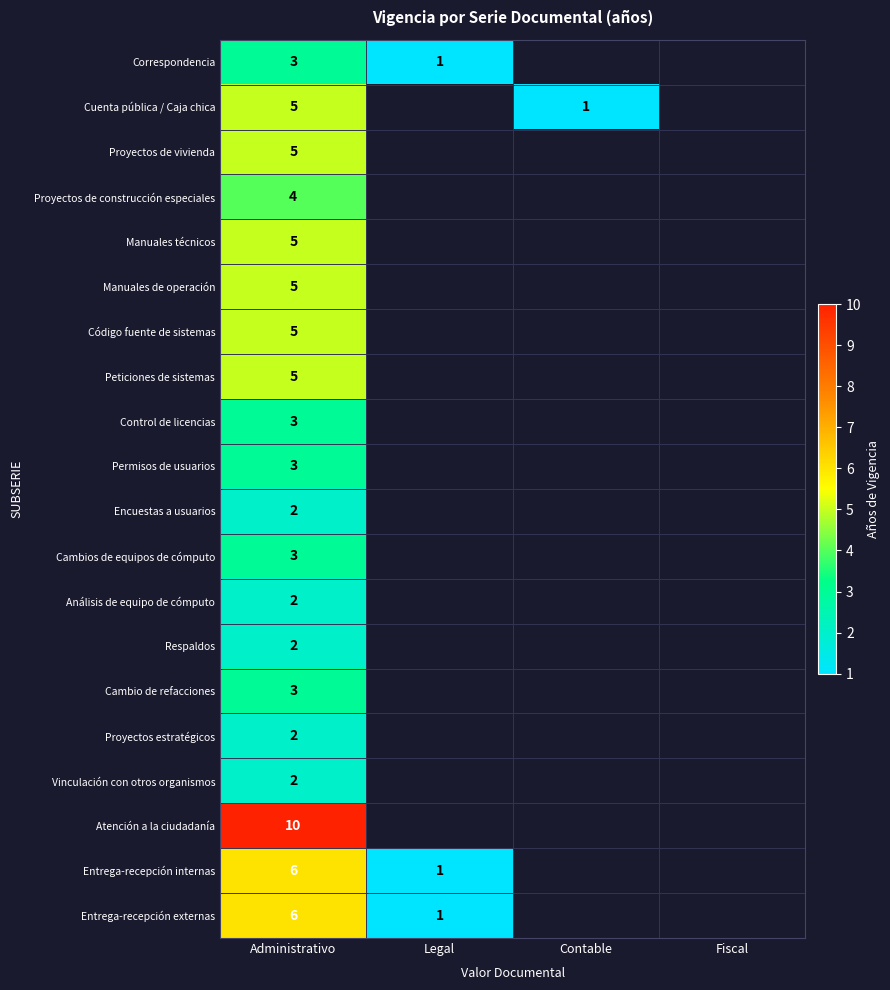

What is the difference between the highest and lowest values at Administrativo?

8